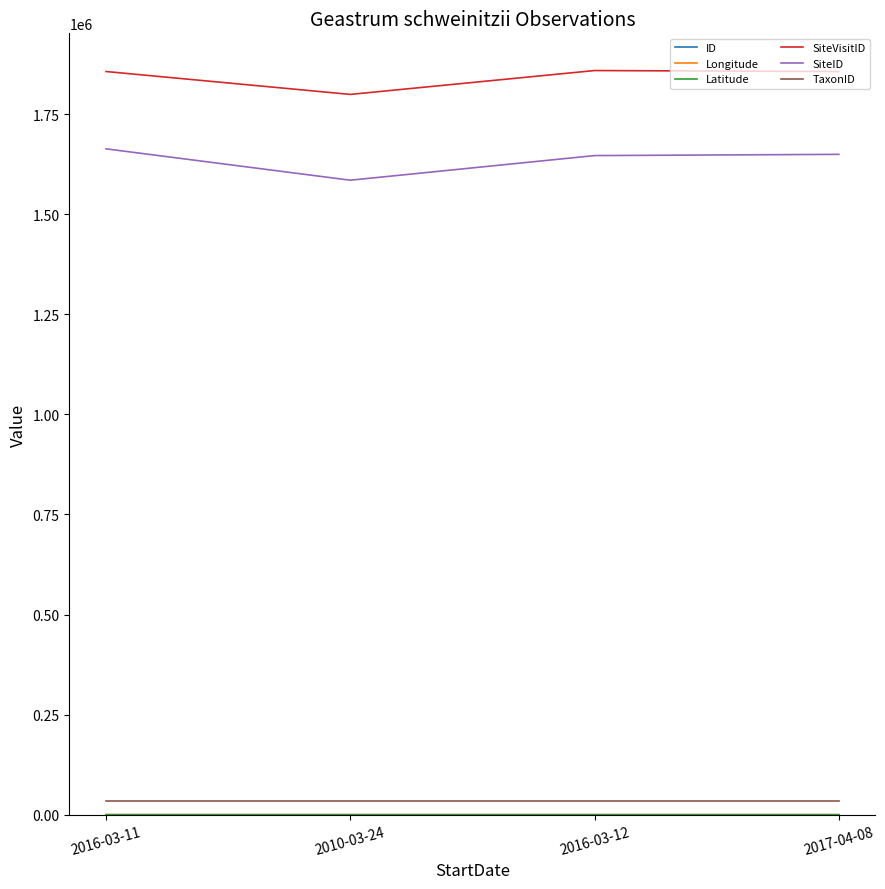

At which category does SiteVisitID reach its first local valley?

2010-03-24